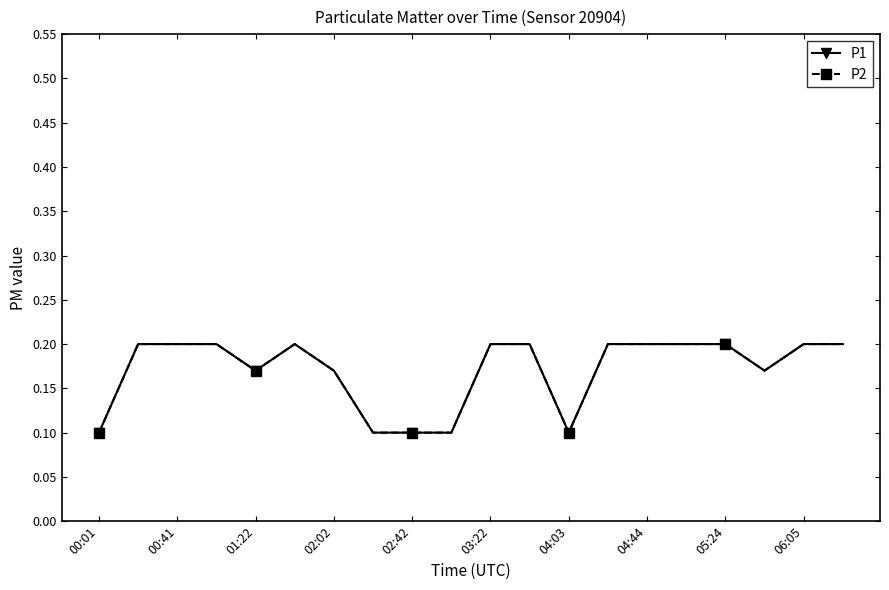

True or false: P1 and P2 intersect in this chart.

False